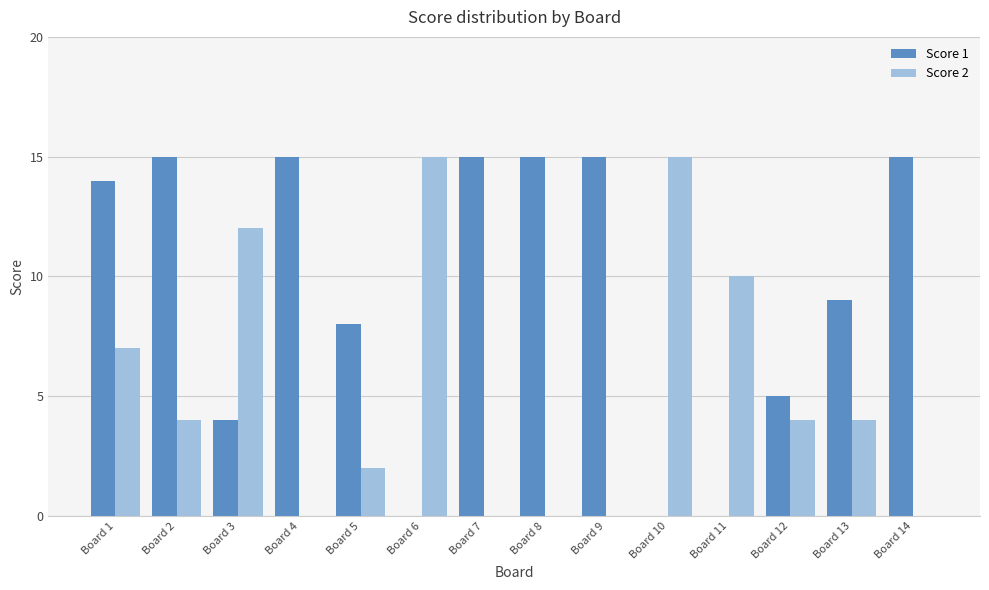

How many distinct data groups are displayed?

2